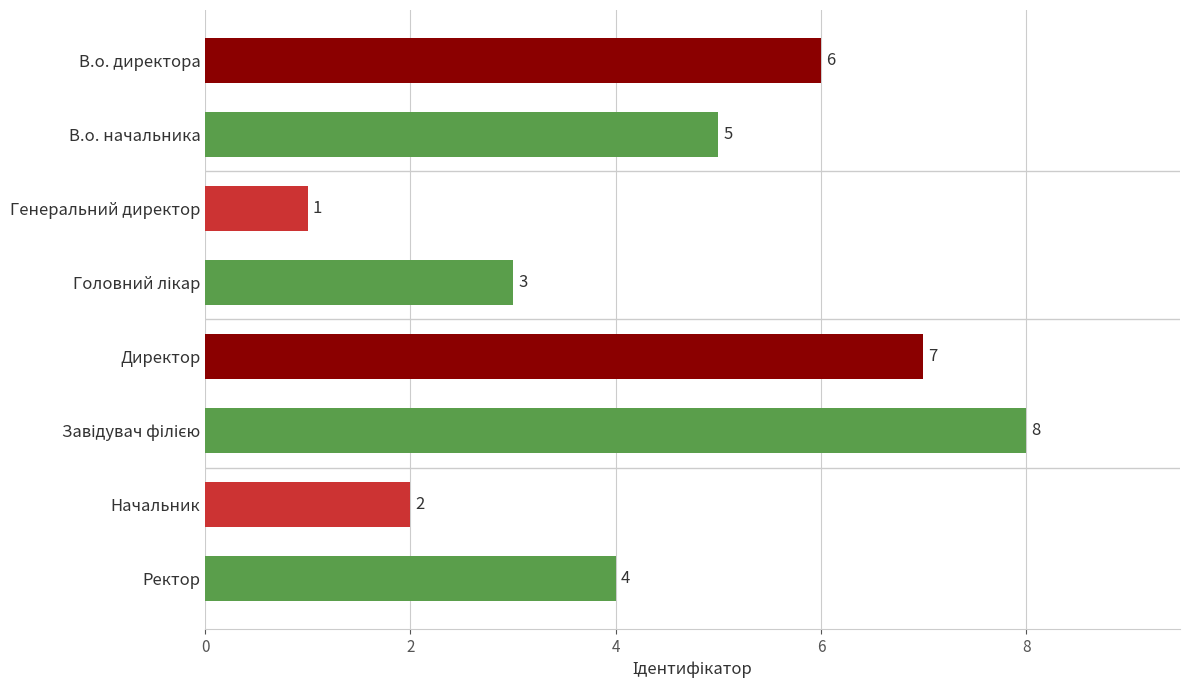

Approximately how many times larger is the value at Ректор compared to Директор?

0.6